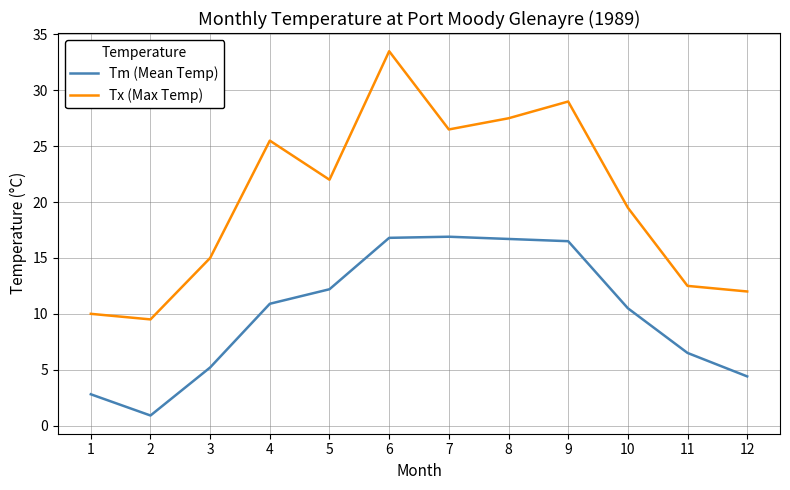

What is the approximate value of Tm (Mean Temp) at 5?

12.2